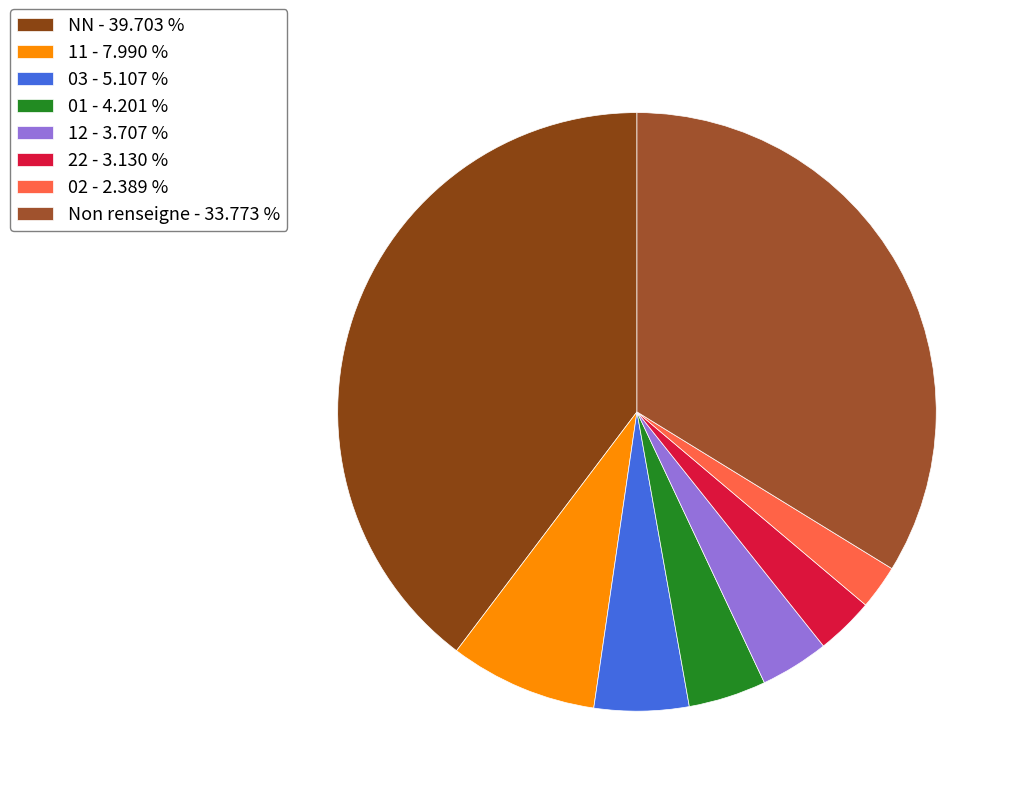

To the nearest percent, what is the average slice percentage?

12%